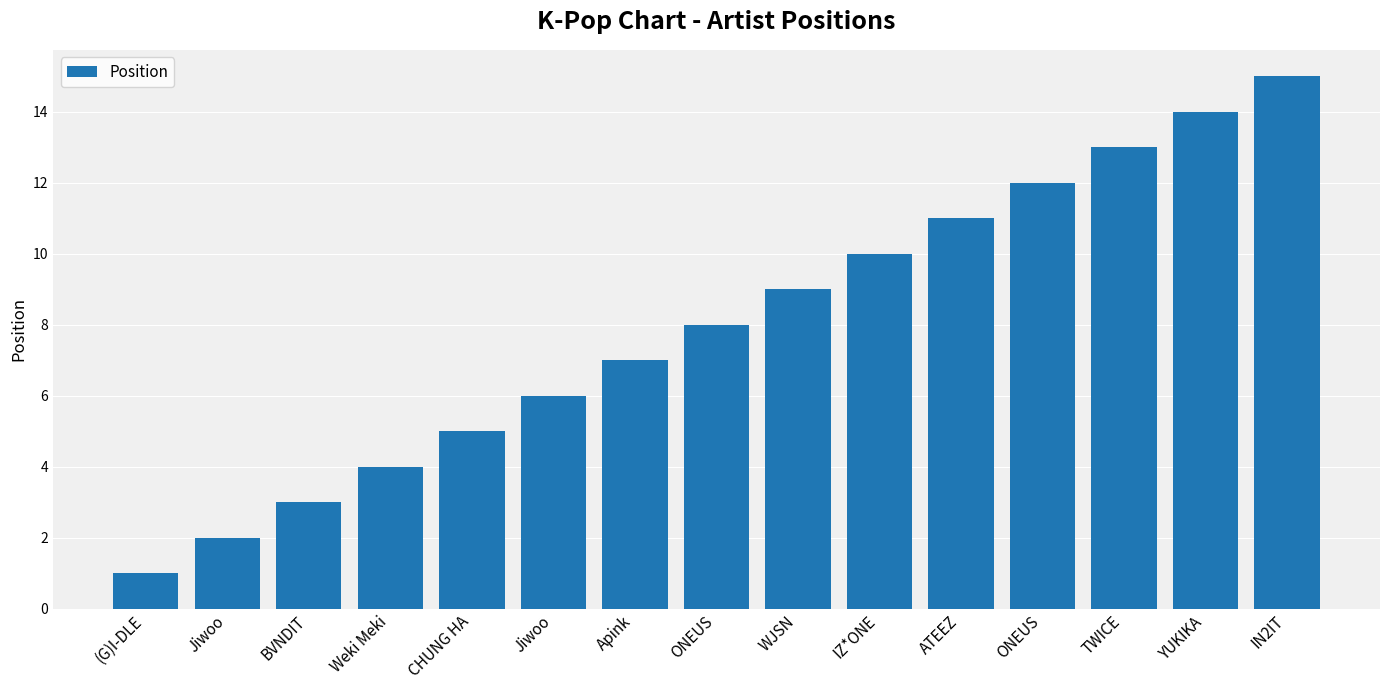

How many values are below 8?

7